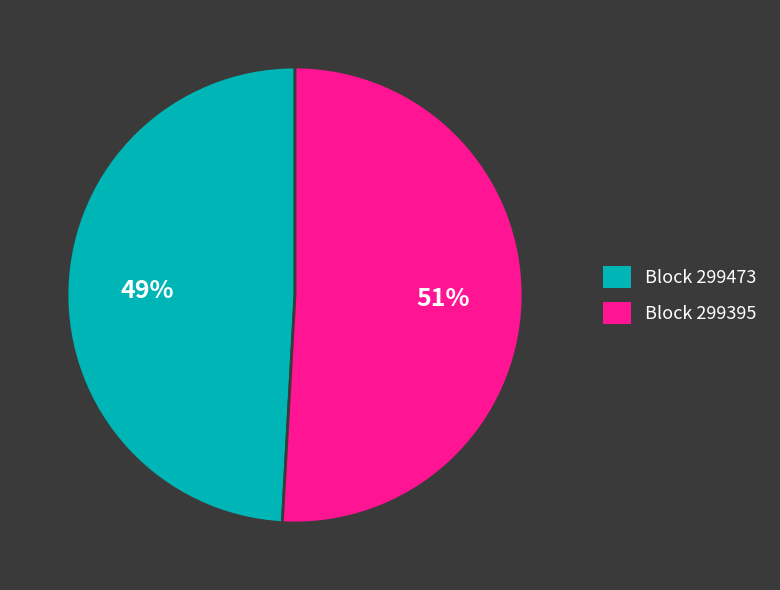

Which category has the smallest portion of the pie?

Block 299473